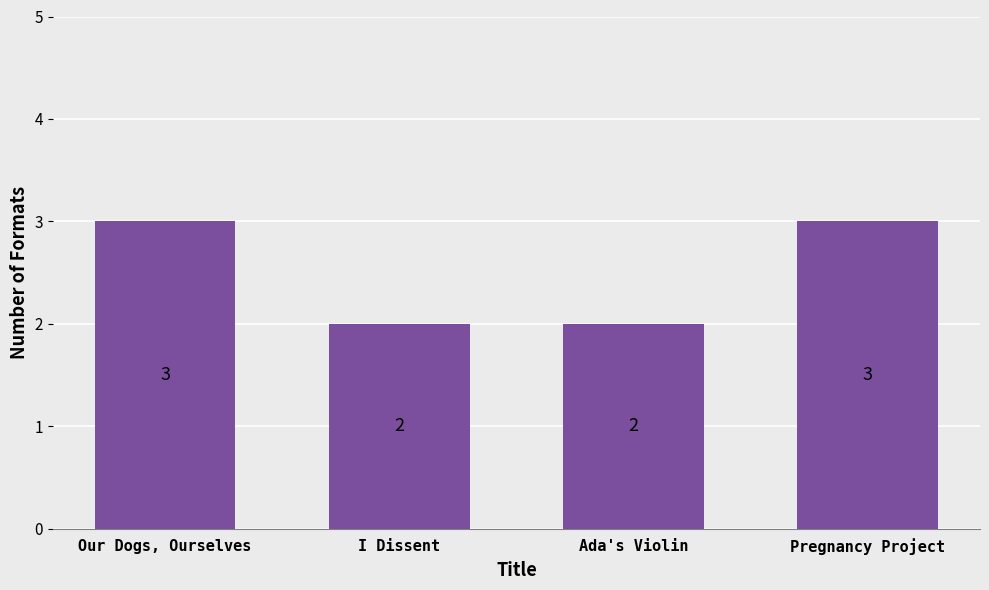

What is the ratio of the value at Our Dogs, Ourselves to the value at Ada's Violin?

1.5